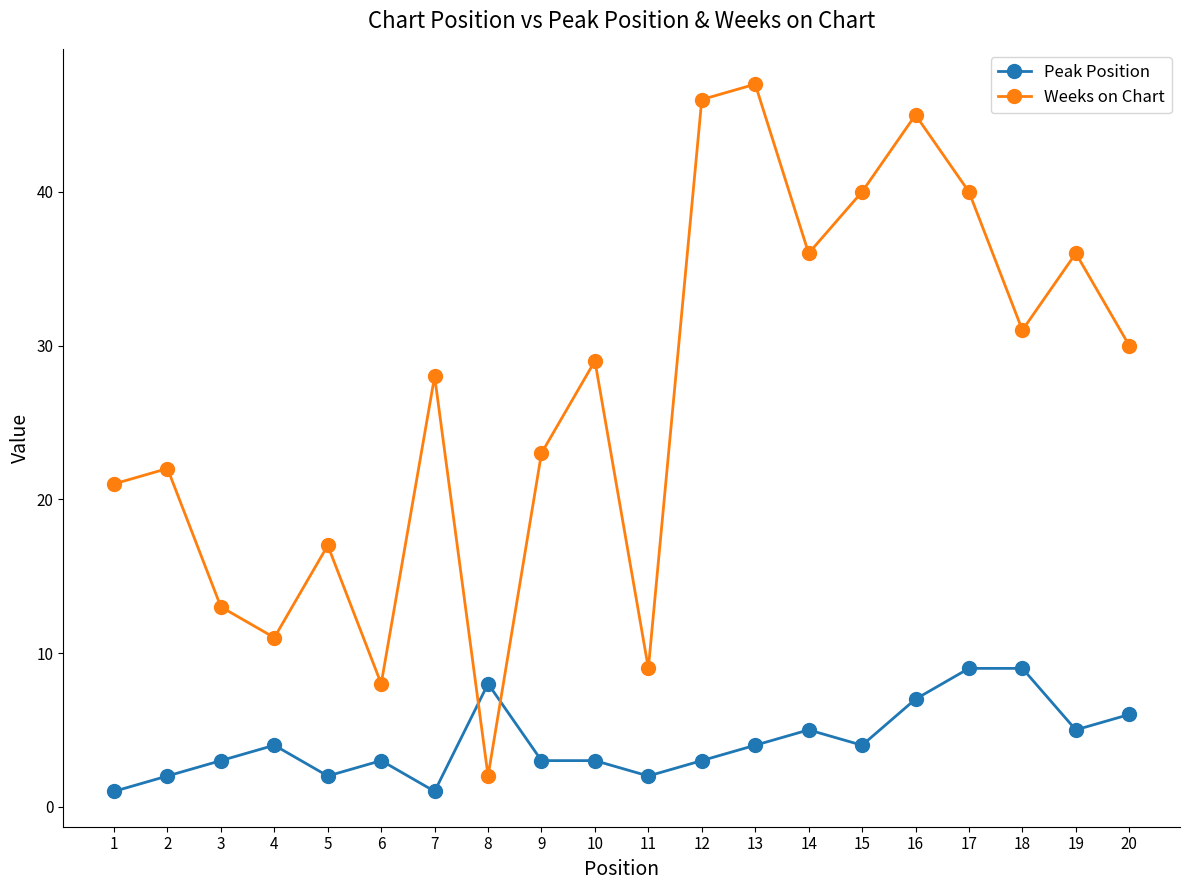

Is this an area chart (filled region under the line)?

No